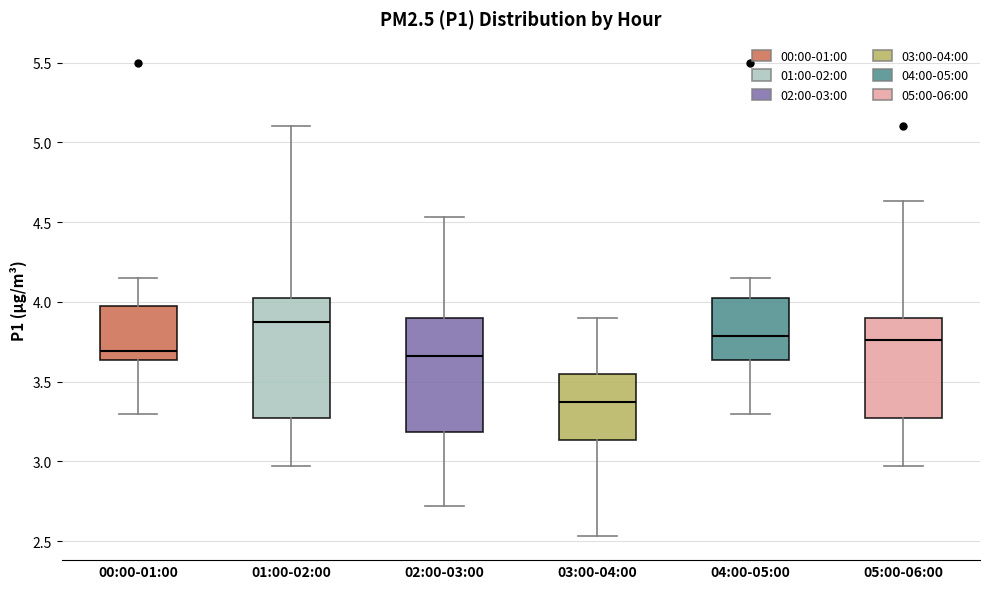

Reading left to right, transcribe this box plot: for each box, give where its median line is, the range the box spans, and where its two whiskers end, as read against the y-axis. The values are not printed on the chart, so give them approximately, as read against the axis.

00:00-01:00: median 3.70, box 3.65 to 4.00, whiskers 3.30 to 4.15
01:00-02:00: median 3.90, box 3.30 to 4.00, whiskers 2.95 to 5.10
02:00-03:00: median 3.65, box 3.20 to 3.90, whiskers 2.70 to 4.55
03:00-04:00: median 3.40, box 3.15 to 3.55, whiskers 2.55 to 3.90
04:00-05:00: median 3.80, box 3.65 to 4.00, whiskers 3.30 to 4.15
05:00-06:00: median 3.75, box 3.30 to 3.90, whiskers 2.95 to 4.65